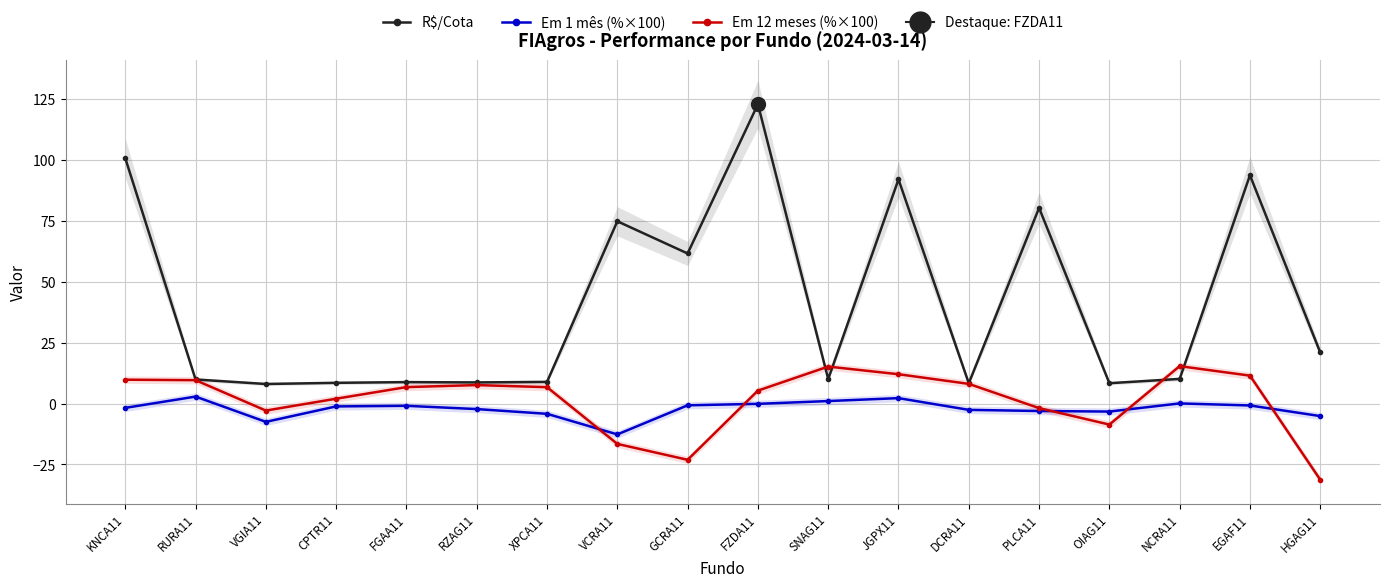

True or false: Em 1 mês (%×100) and R$/Cota intersect in this chart.

False